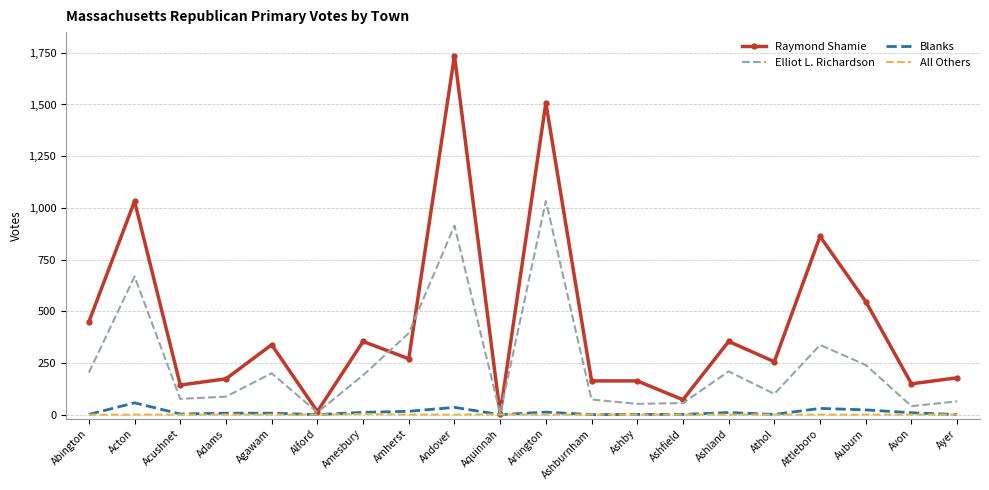

Which series has the largest range (max minus min)?

Raymond Shamie